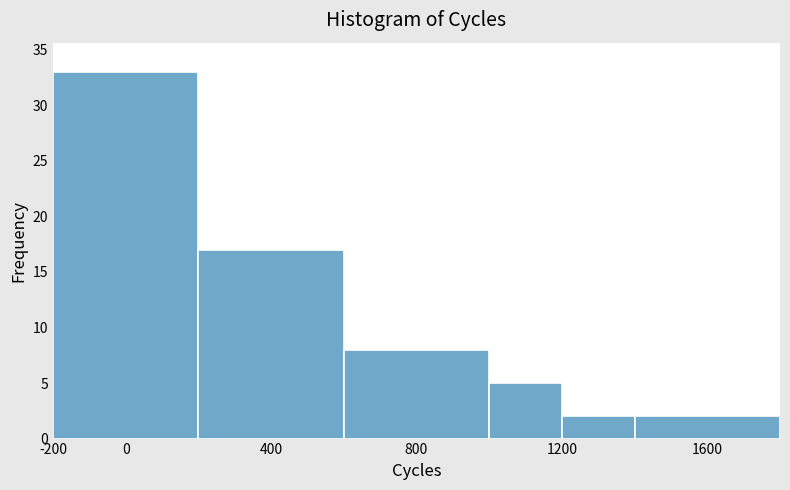

Reading left to right, list every bar in this chart as the range it spans on the x-axis followed by its height. The values are not printed on the chart, so give them approximately, as read against the axis.

-200 to 200: 33
200 to 600: 17
600 to 1000: 8
1000 to 1200: 5
1200 to 1400: 2
1400 to 1800: 2